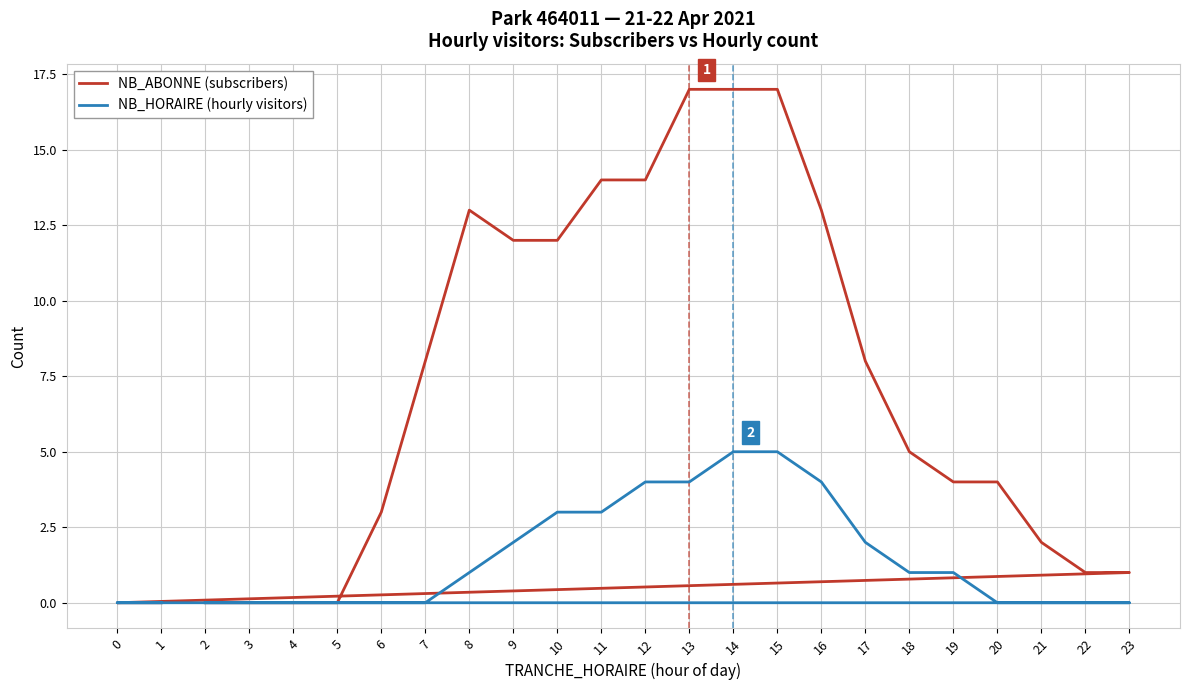

Reading left to right, extract all data points from this chart.

NB_ABONNE (subscribers): 2=0	3=0	4=0	5=0	6=3	7=8	8=13	9=12	10=12	11=14	12=14	13=17	14=17	15=17	16=13	17=8	18=5	19=4	20=4	21=2	22=1	23=1	0=0	1=0
NB_HORAIRE (hourly visitors): 2=0	3=0	4=0	5=0	6=0	7=0	8=1	9=2	10=3	11=3	12=4	13=4	14=5	15=5	16=4	17=2	18=1	19=1	20=0	21=0	22=0	23=0	0=0	1=0